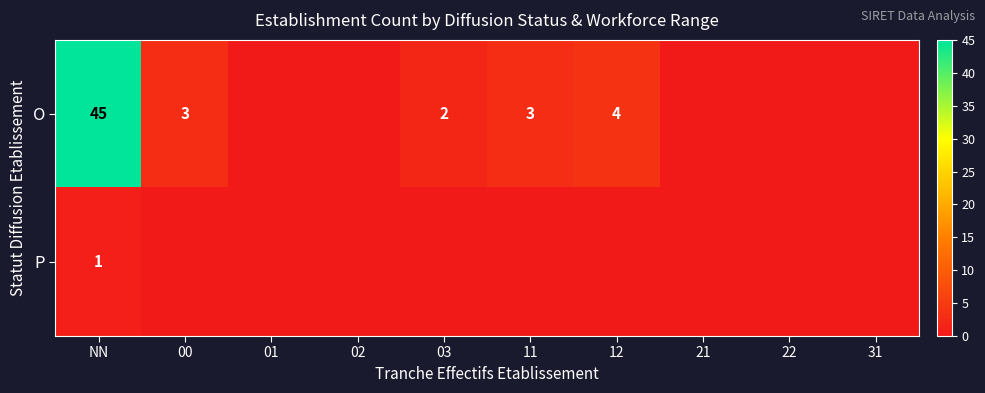

The value of O at NN is 78. True or false?

False